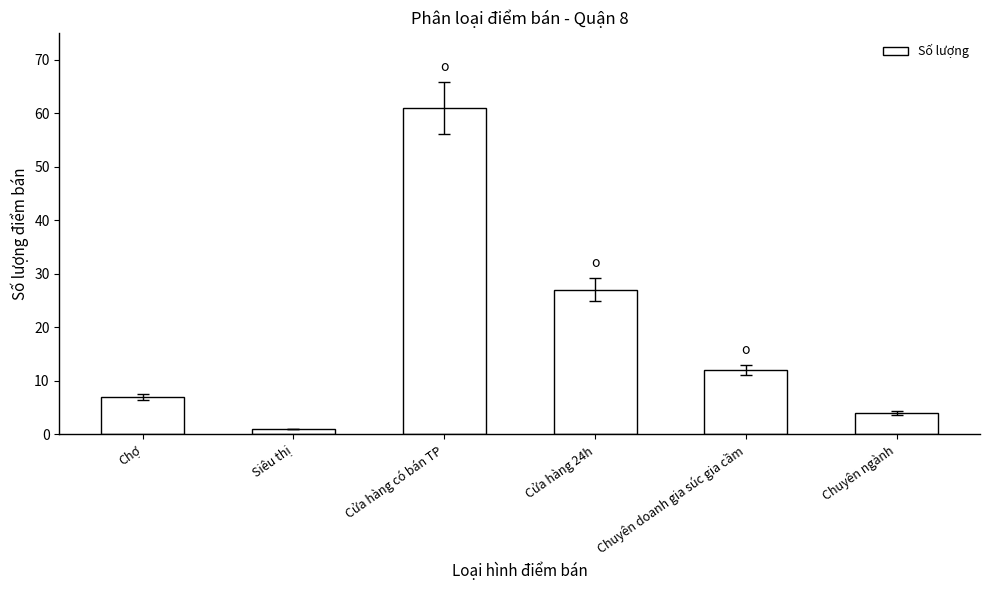

What is the greatest value displayed?

61